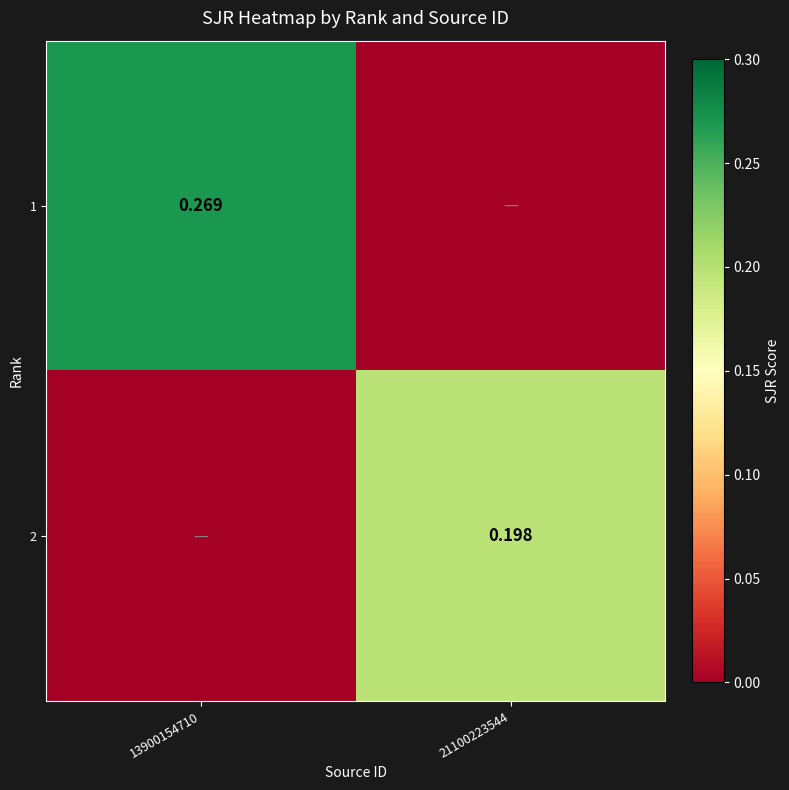

What is the sum of all 1 values?

0.3